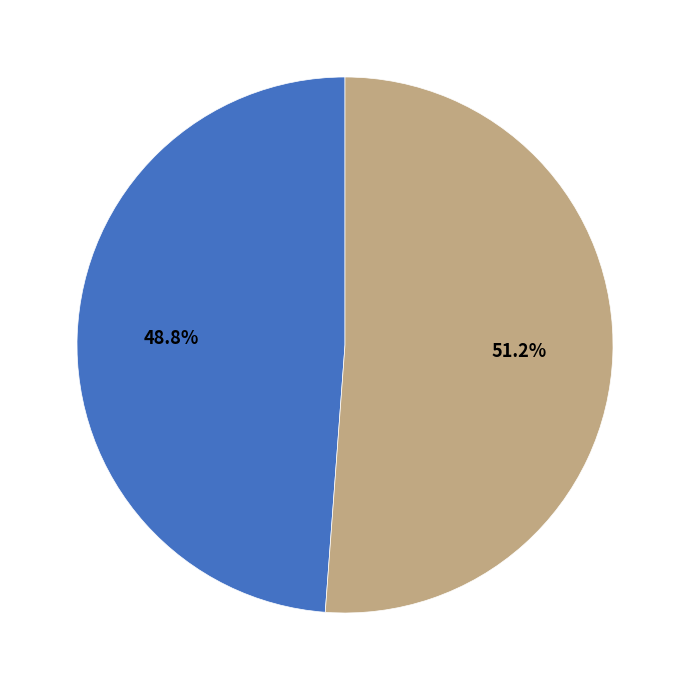

Is there a majority slice in this chart?

Yes